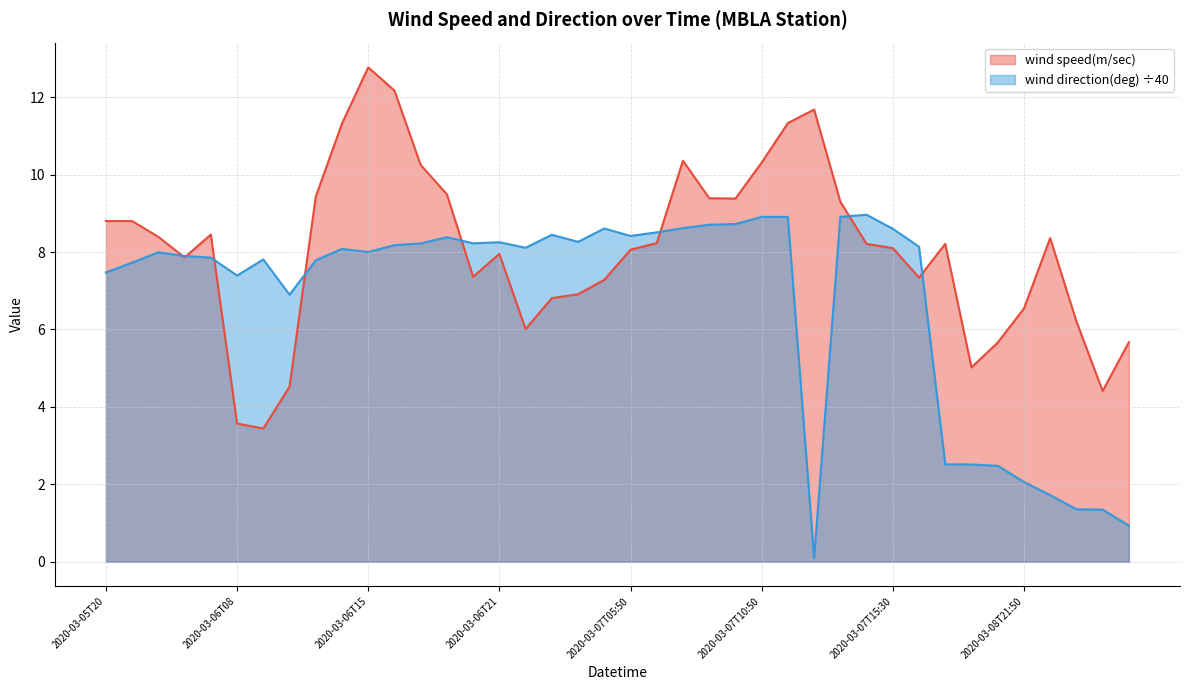

How many intersections are there between wind direction(deg) and wind speed(m/sec)?

8